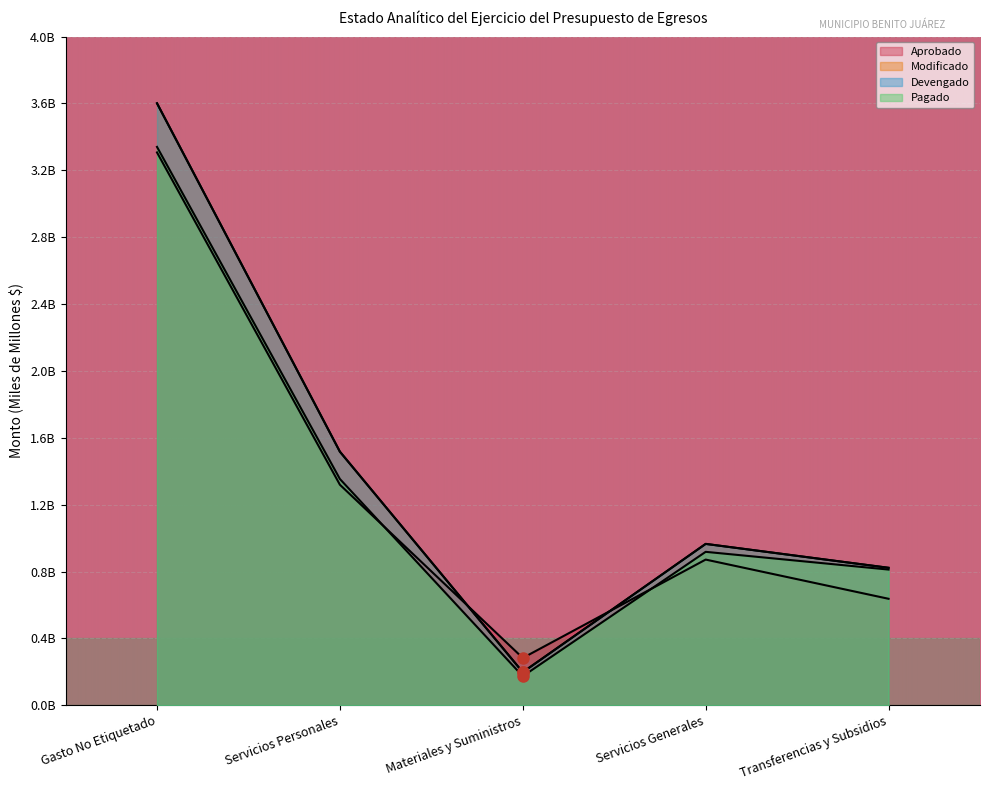

True or false: Pagado and Modificado cross at least once.

False